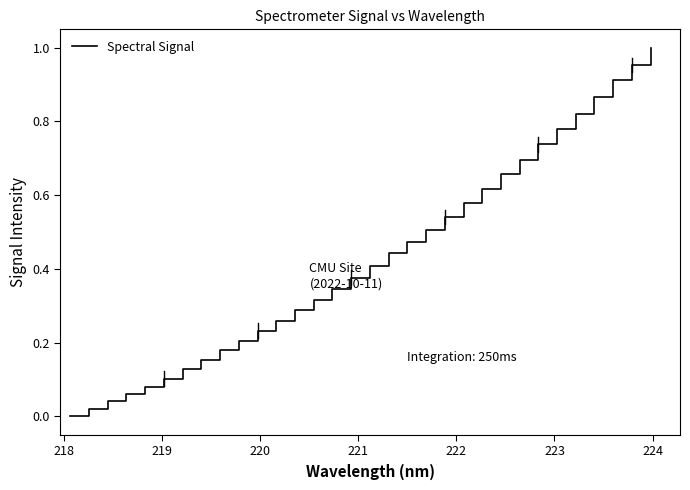

Count the number of categories in the chart.

32